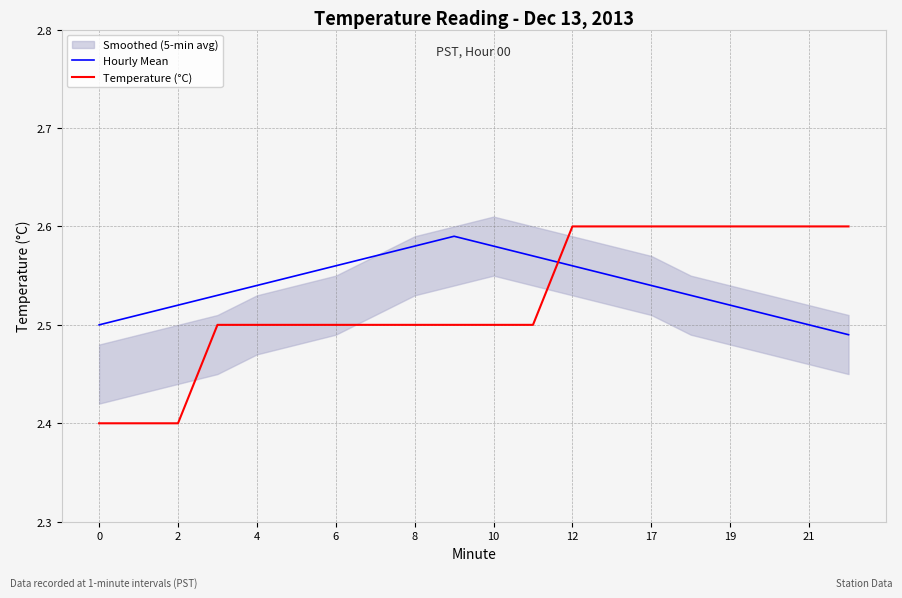

How many intersections are there between Hourly Mean and Temperature (°C)?

1